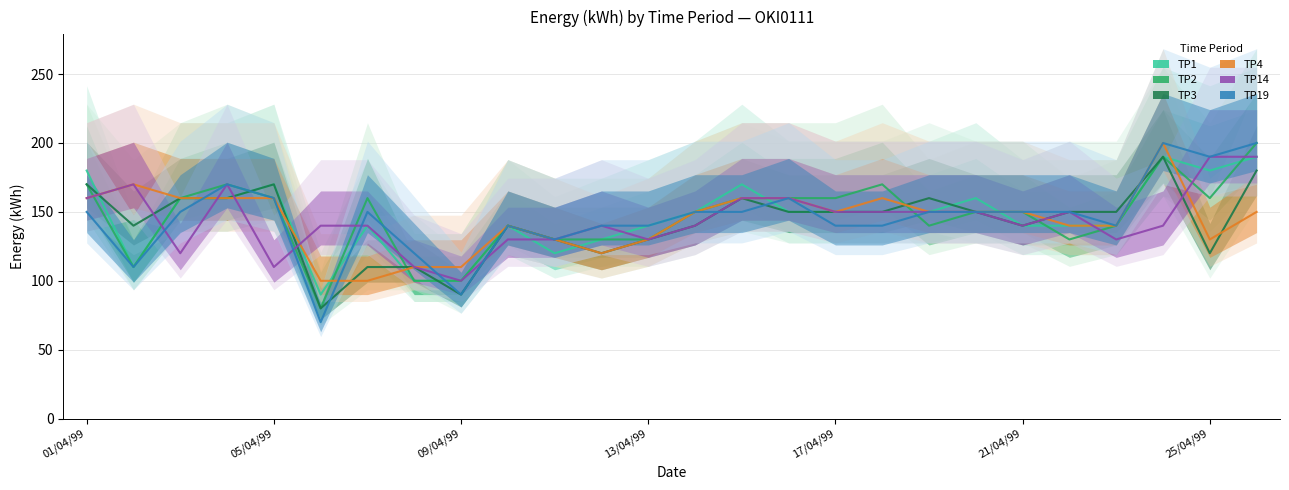

What is the difference between the maximum and minimum values in the TP4 series?

100